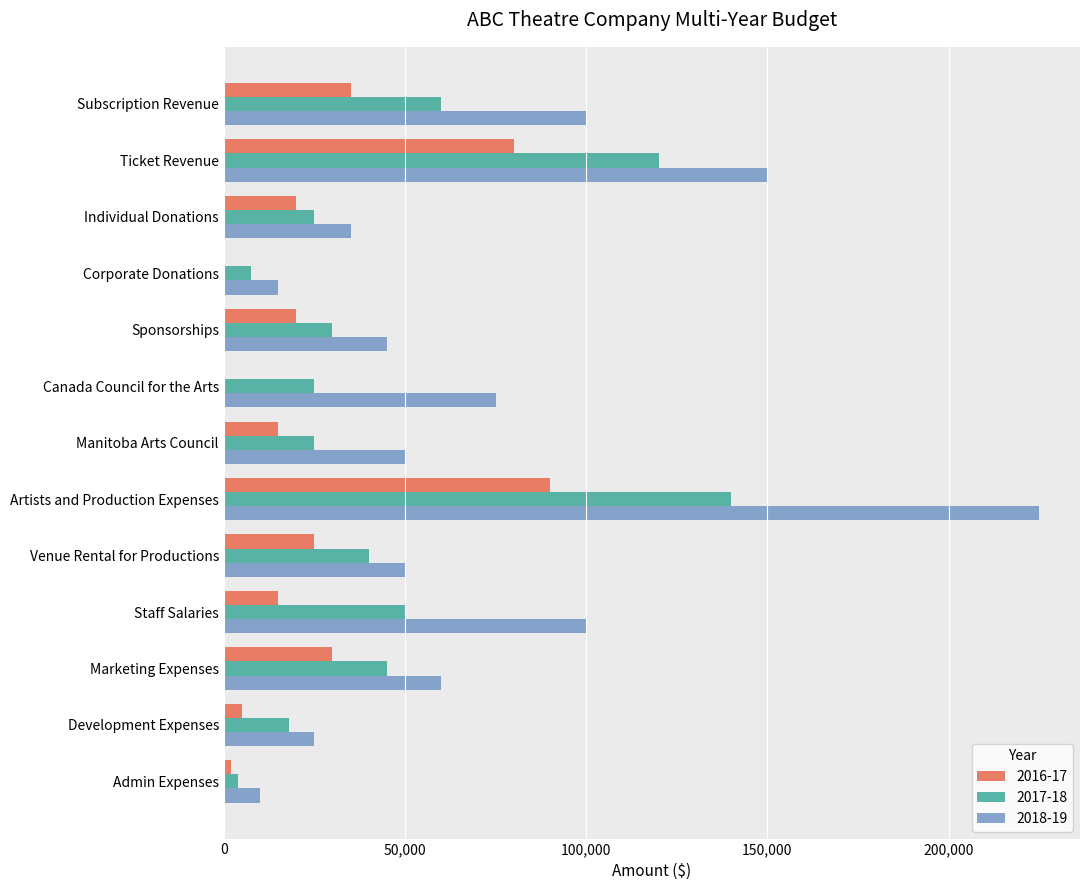

Is the value of 2017-18 at Canada Council for the Arts greater than the value of 2016-17 at Corporate Donations?

Yes